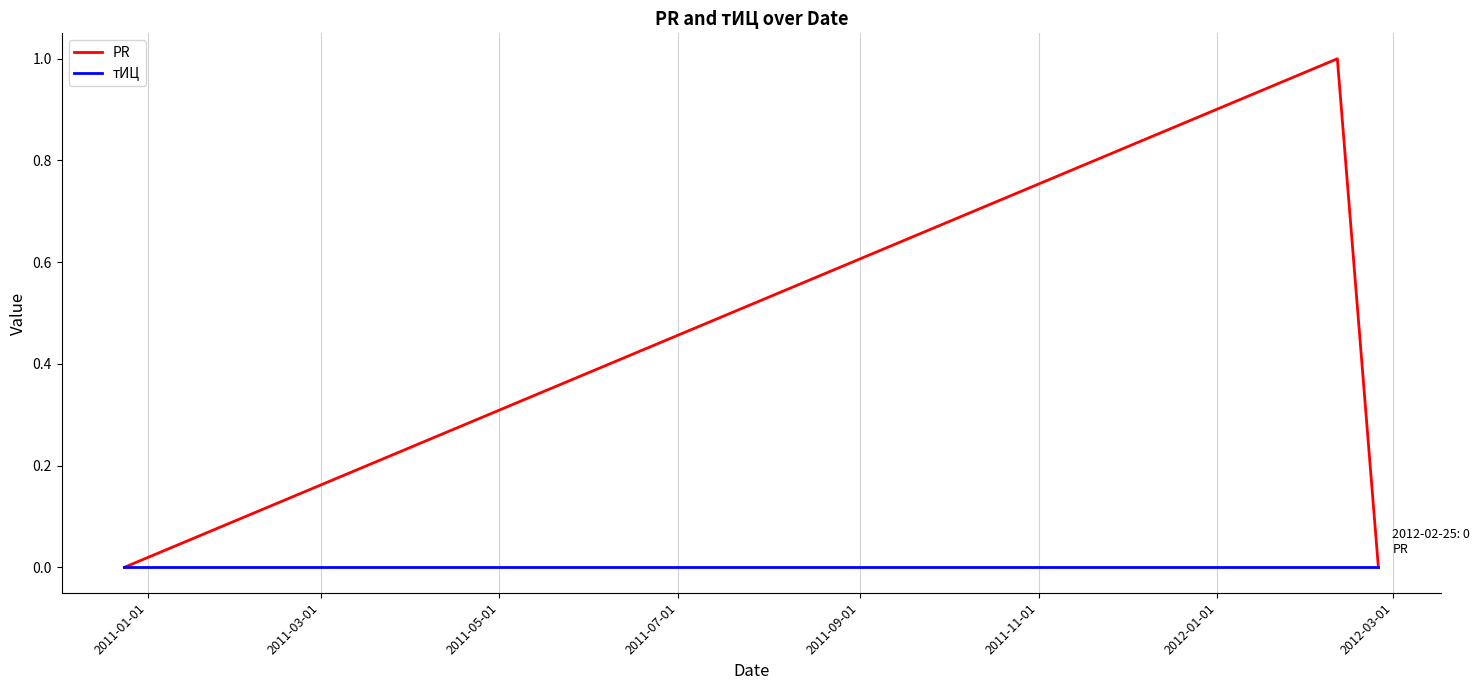

Which series has the largest total across all categories?

PR